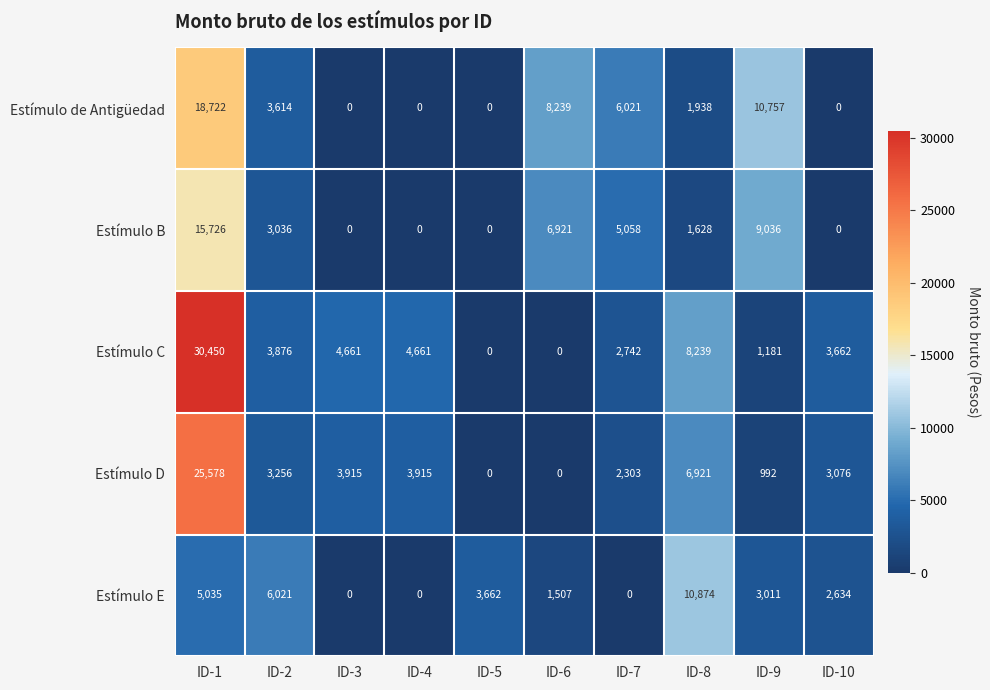

Rank the series by their maximum value, from highest to lowest.

Estímulo C, Estímulo D, Estímulo de Antigüedad, Estímulo B, Estímulo E